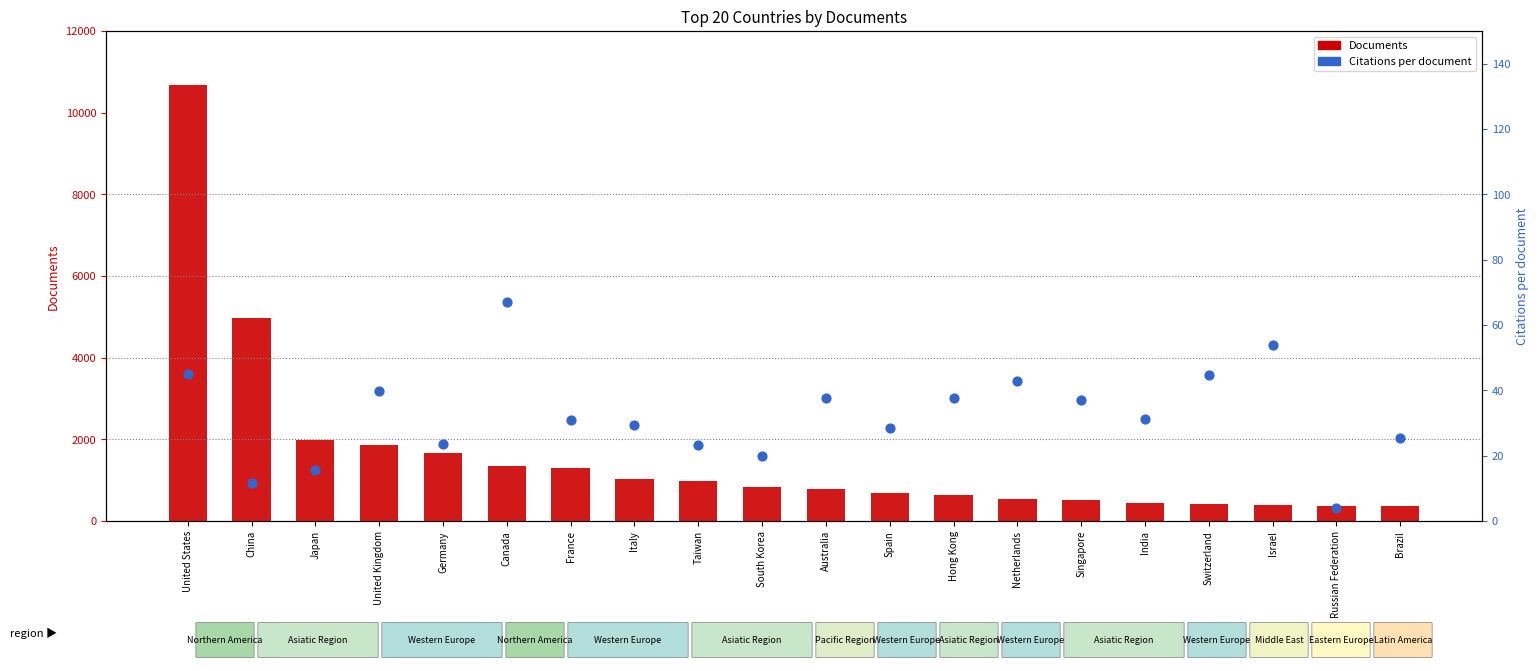

What is the total value across all series at United Kingdom?

1891.9